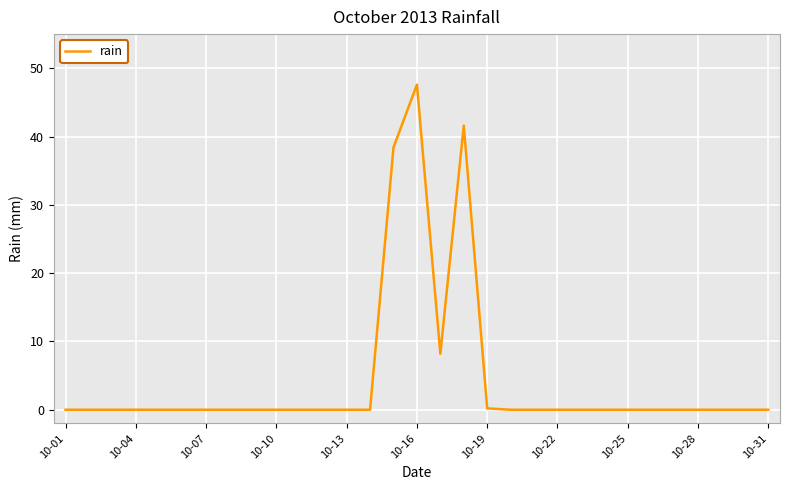

What is the maximum value shown in the chart?

47.6